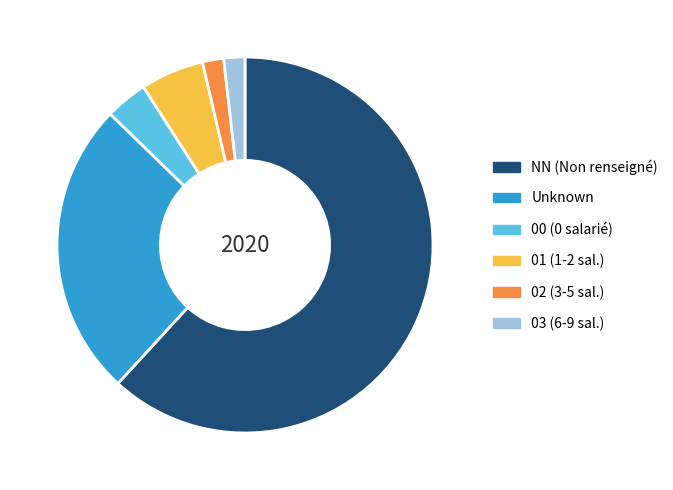

True or false: NN (Non renseigné) accounts for 49% of the total.

False